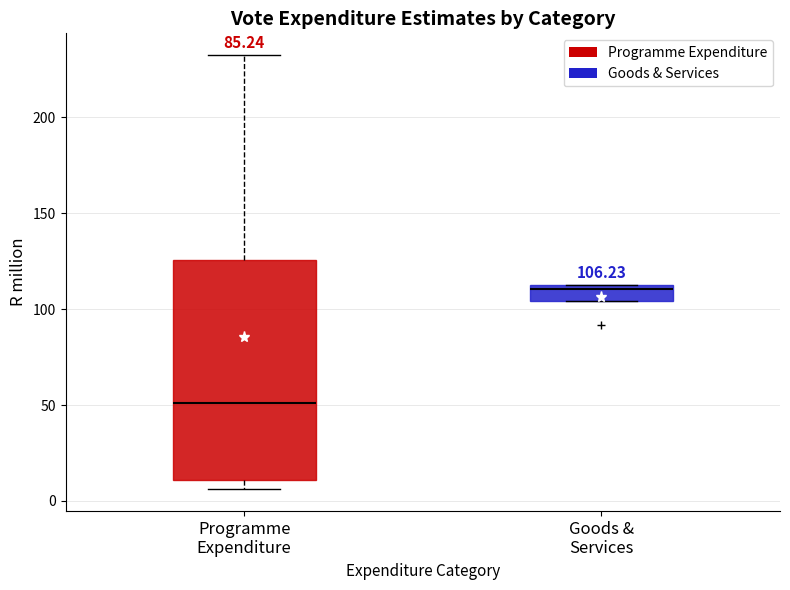

Which box has the lowest median line?

Programme Expenditure